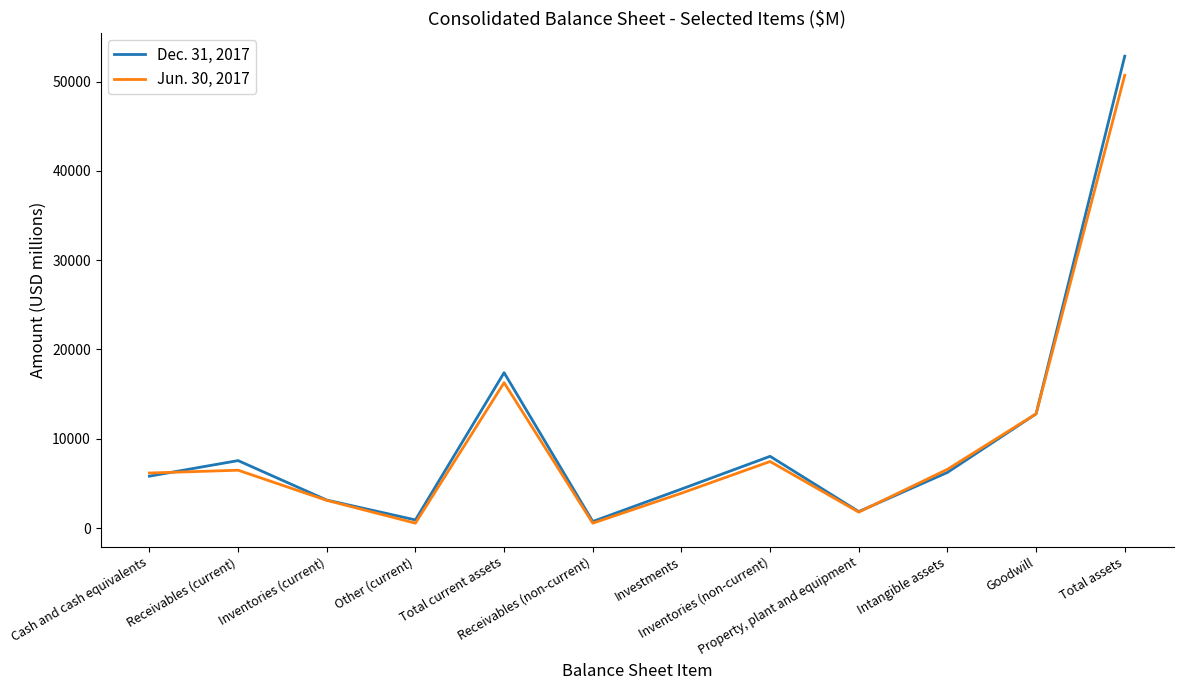

What is the average value of the Jun. 30, 2017 series?

9695